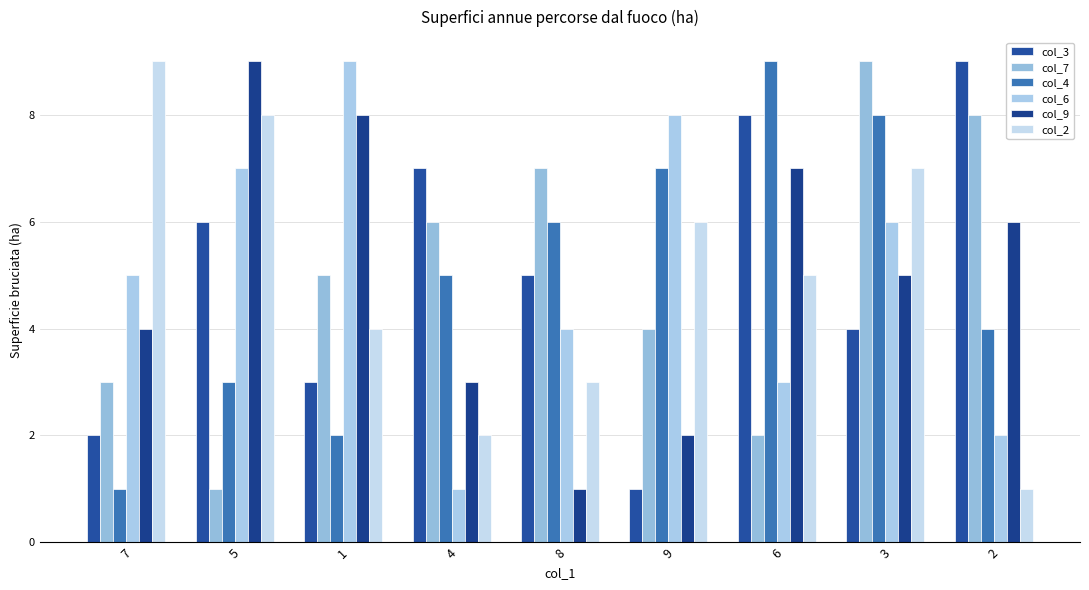

The col_6 series shows 3 at 2. True or false?

False